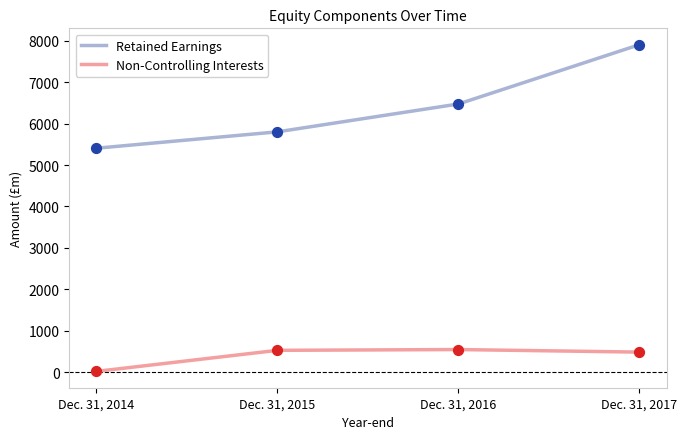

At how many categories does at least one series exceed 5195?

4